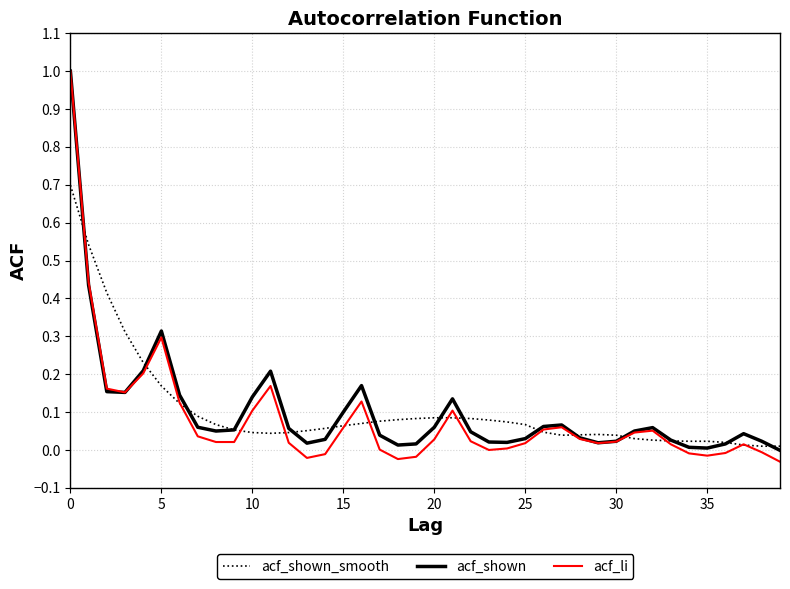

How many lines are shown in the chart?

3